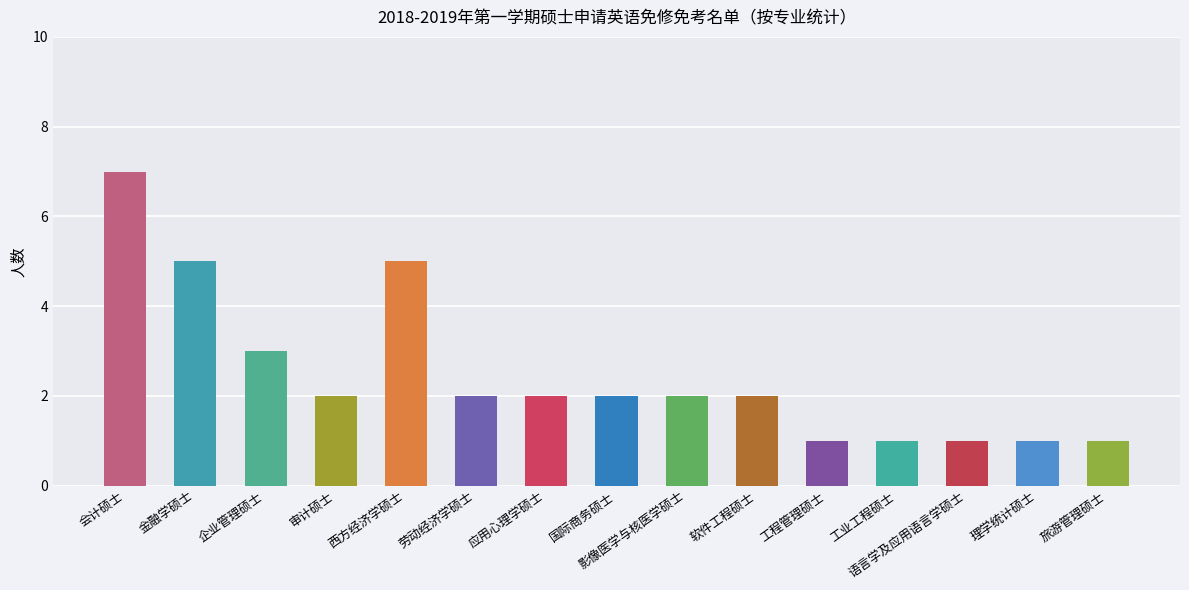

What is the label of the 7th bar from the right?

影像医学与核医学硕士